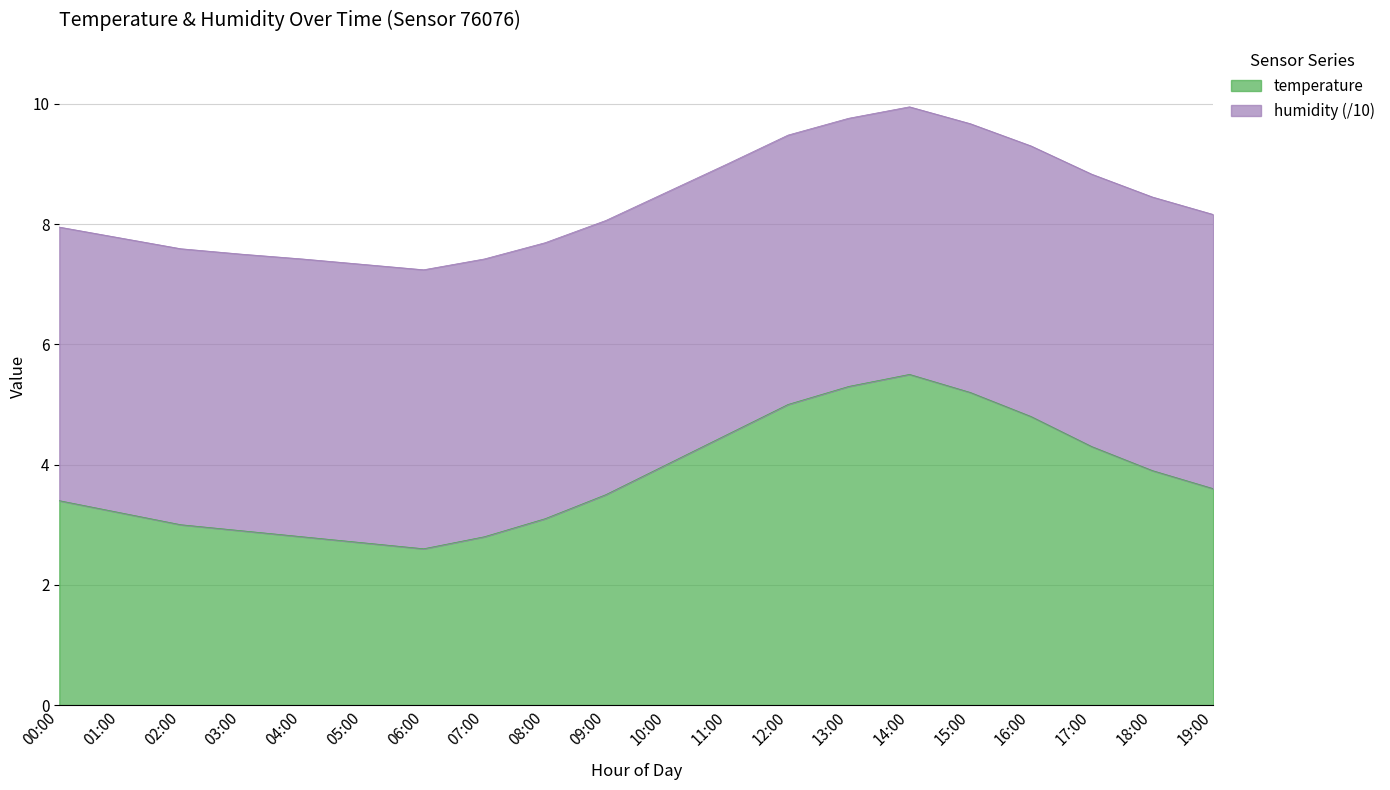

At which category does temperature reach its first local peak?

14:00